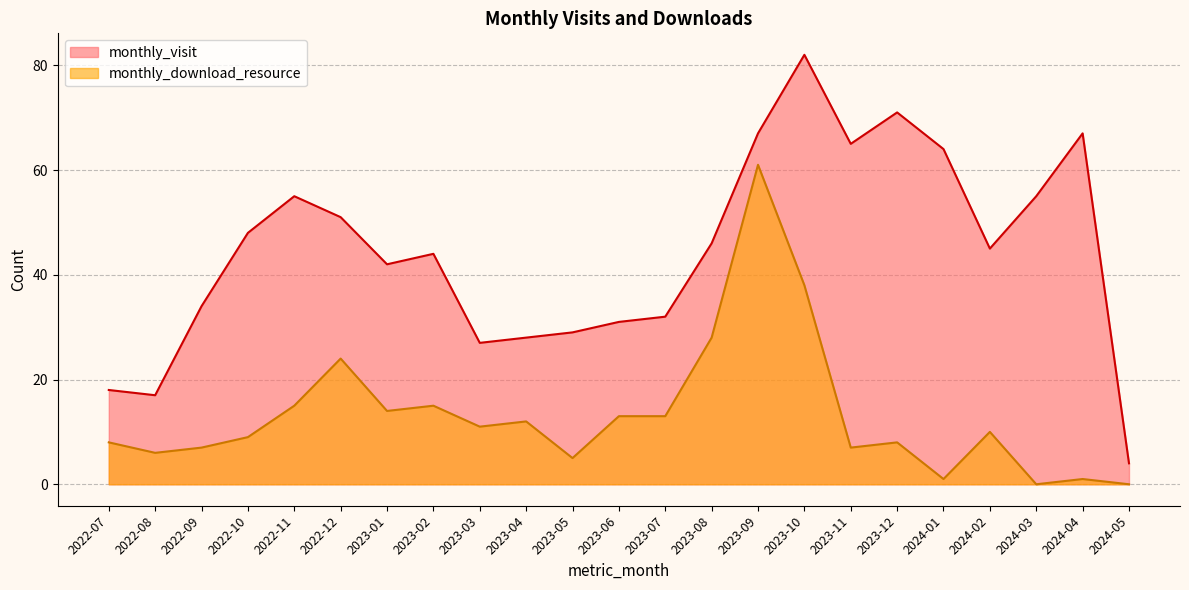

True or false: monthly_download_resource and monthly_visit cross at least once.

False